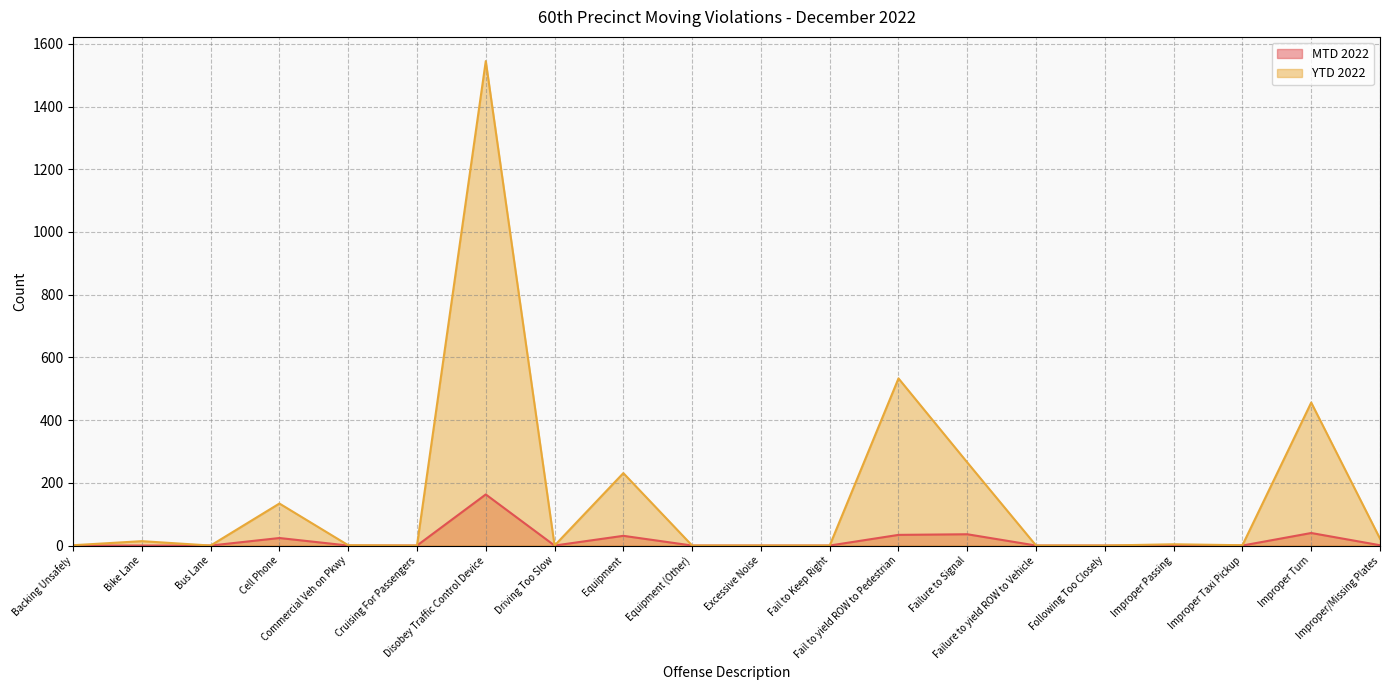

Does the chart have visible grid lines?

Yes